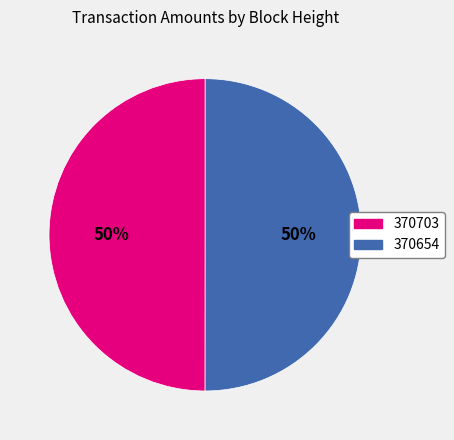

Is it true that 370654 is 58% of the pie?

False